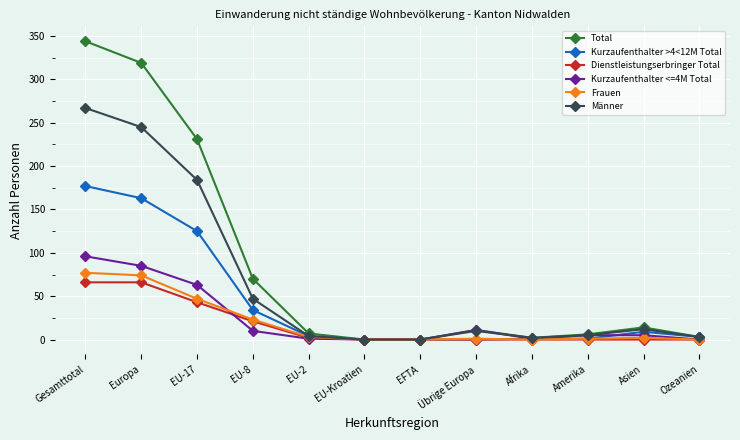

At which category is the sum across all series the highest?

Gesamttotal